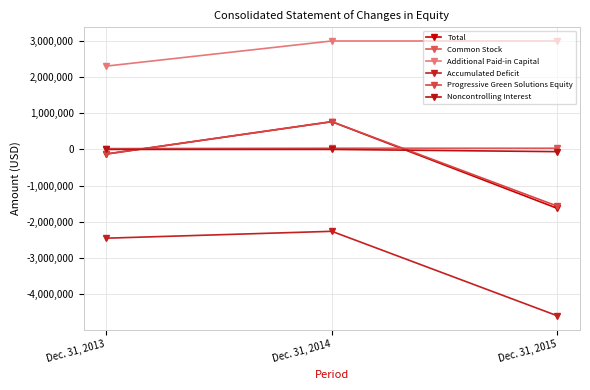

What is the minimum value for Progressive Green Solutions Equity?

-1570189